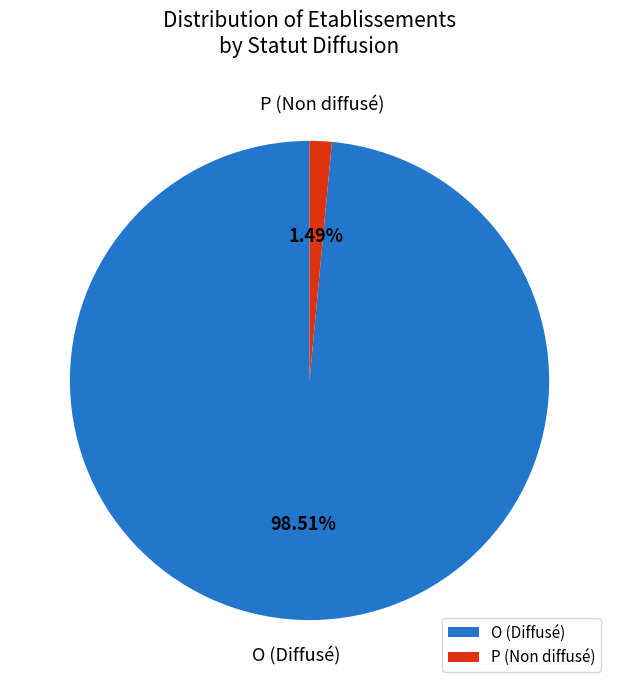

Do P and O together represent more than half of the pie?

Yes